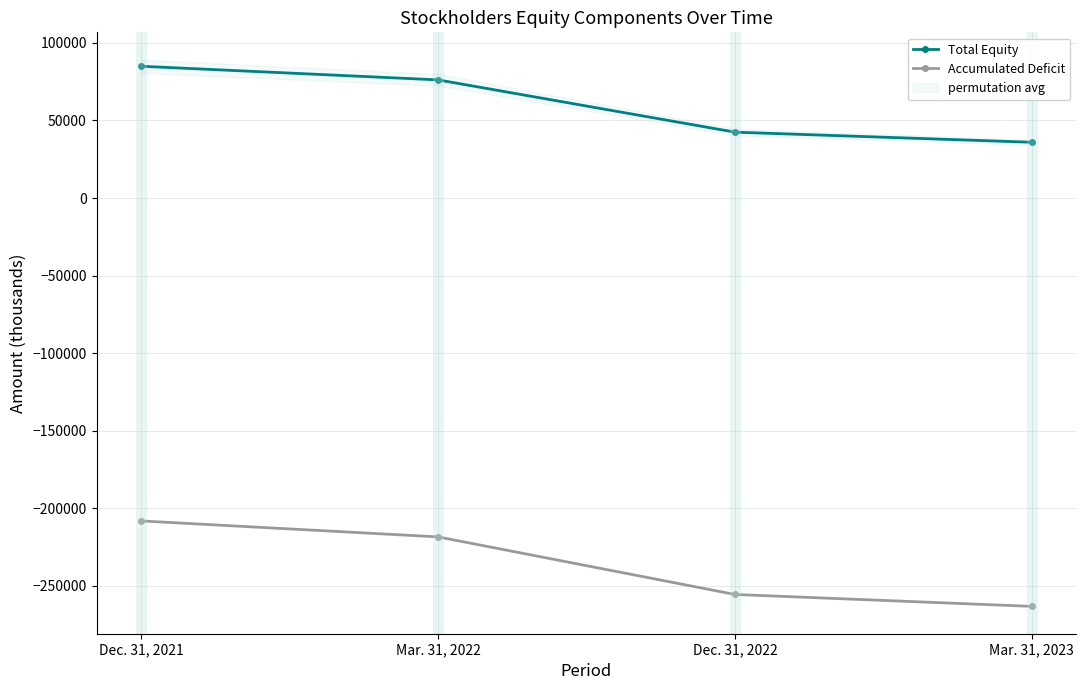

Which series has the largest total across all categories?

Total Equity